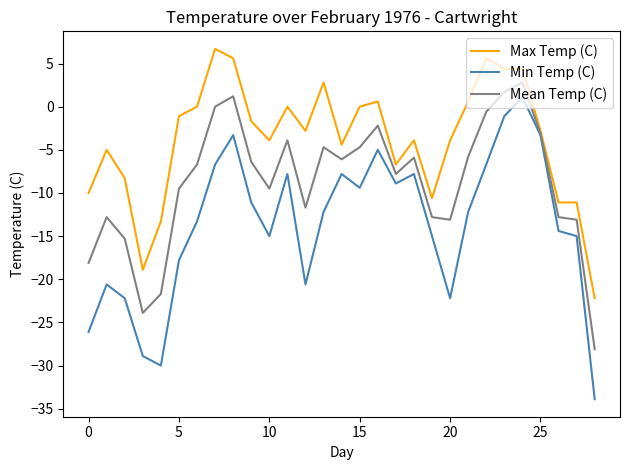

Is this an area chart (filled region under the line)?

No